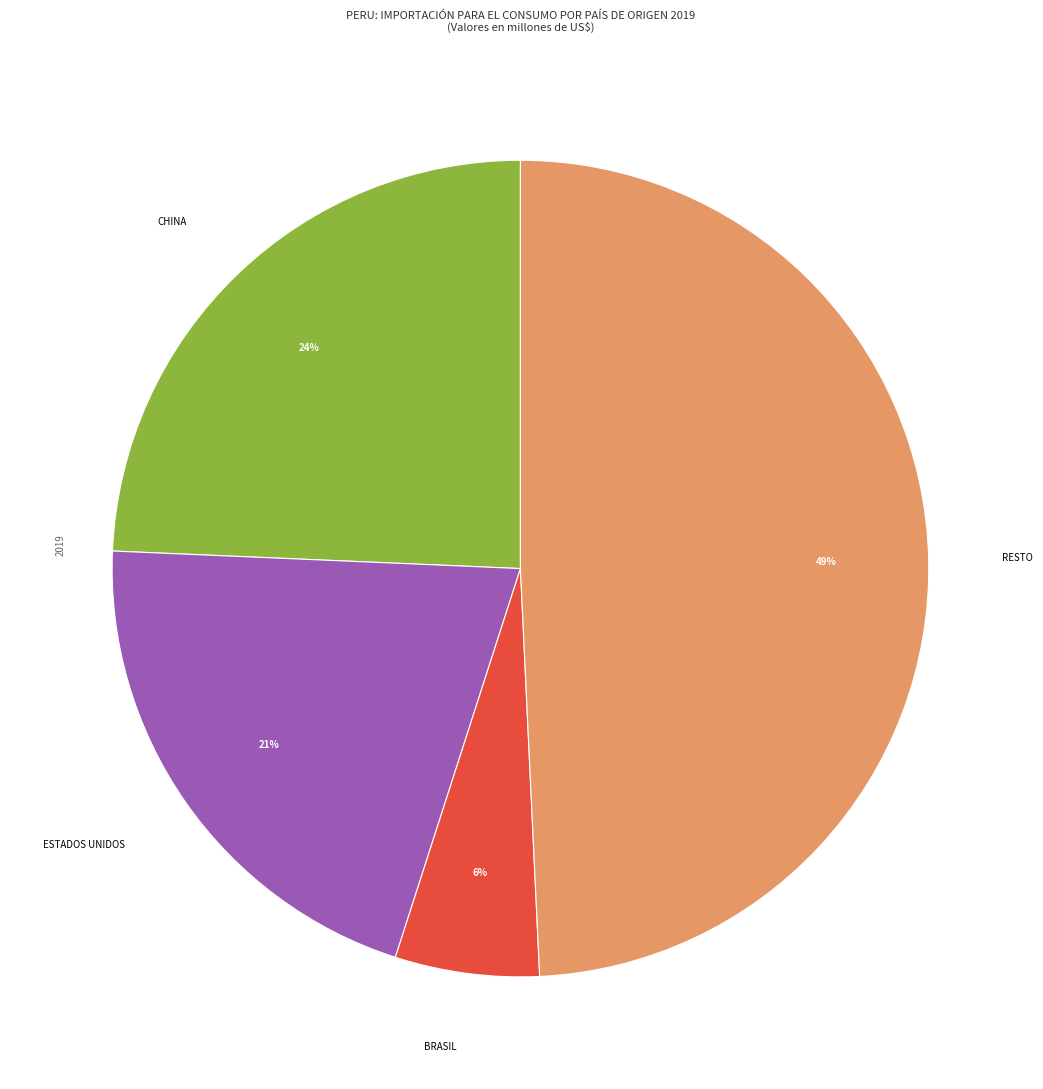

To the nearest percent, what is the average slice percentage?

25%